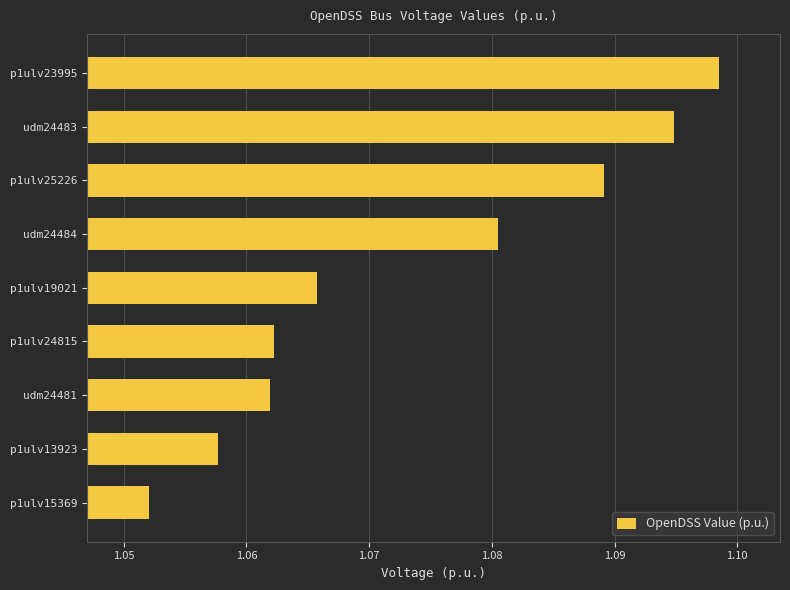

Which label corresponds to the smallest value in the chart?

p1ulv15369